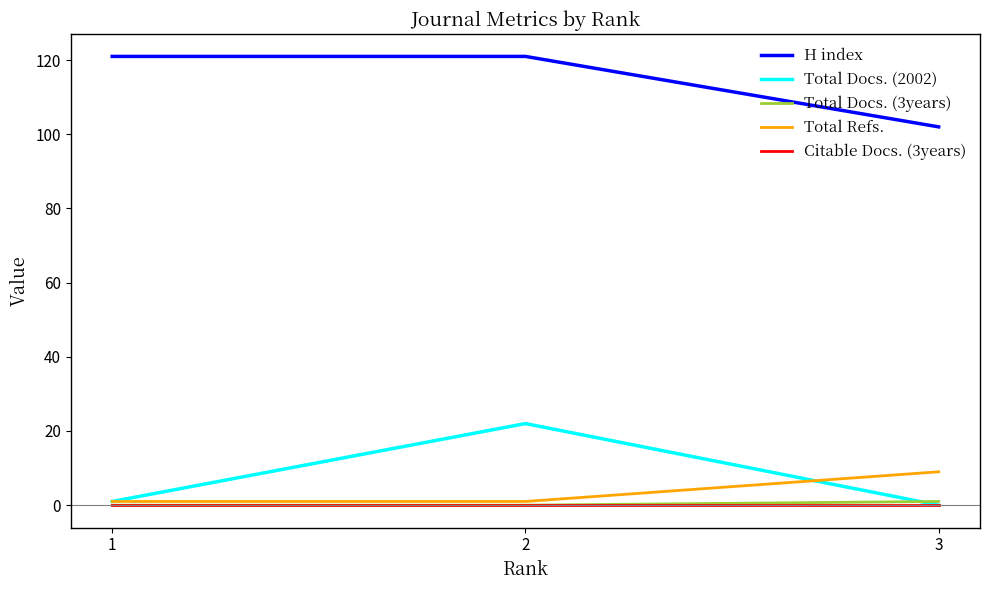

How many values in the Total Docs. (2002) series are below 1?

1